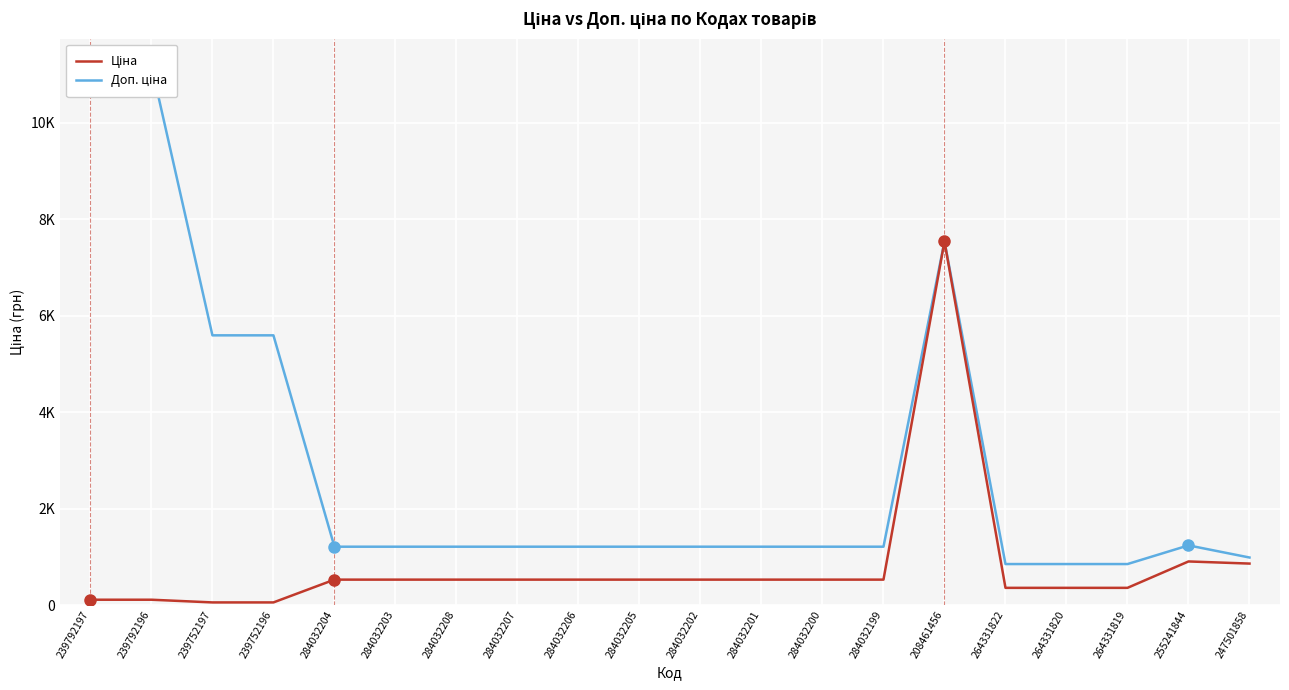

At 239752196, list the series in order from largest to smallest.

Доп. ціна, Ціна